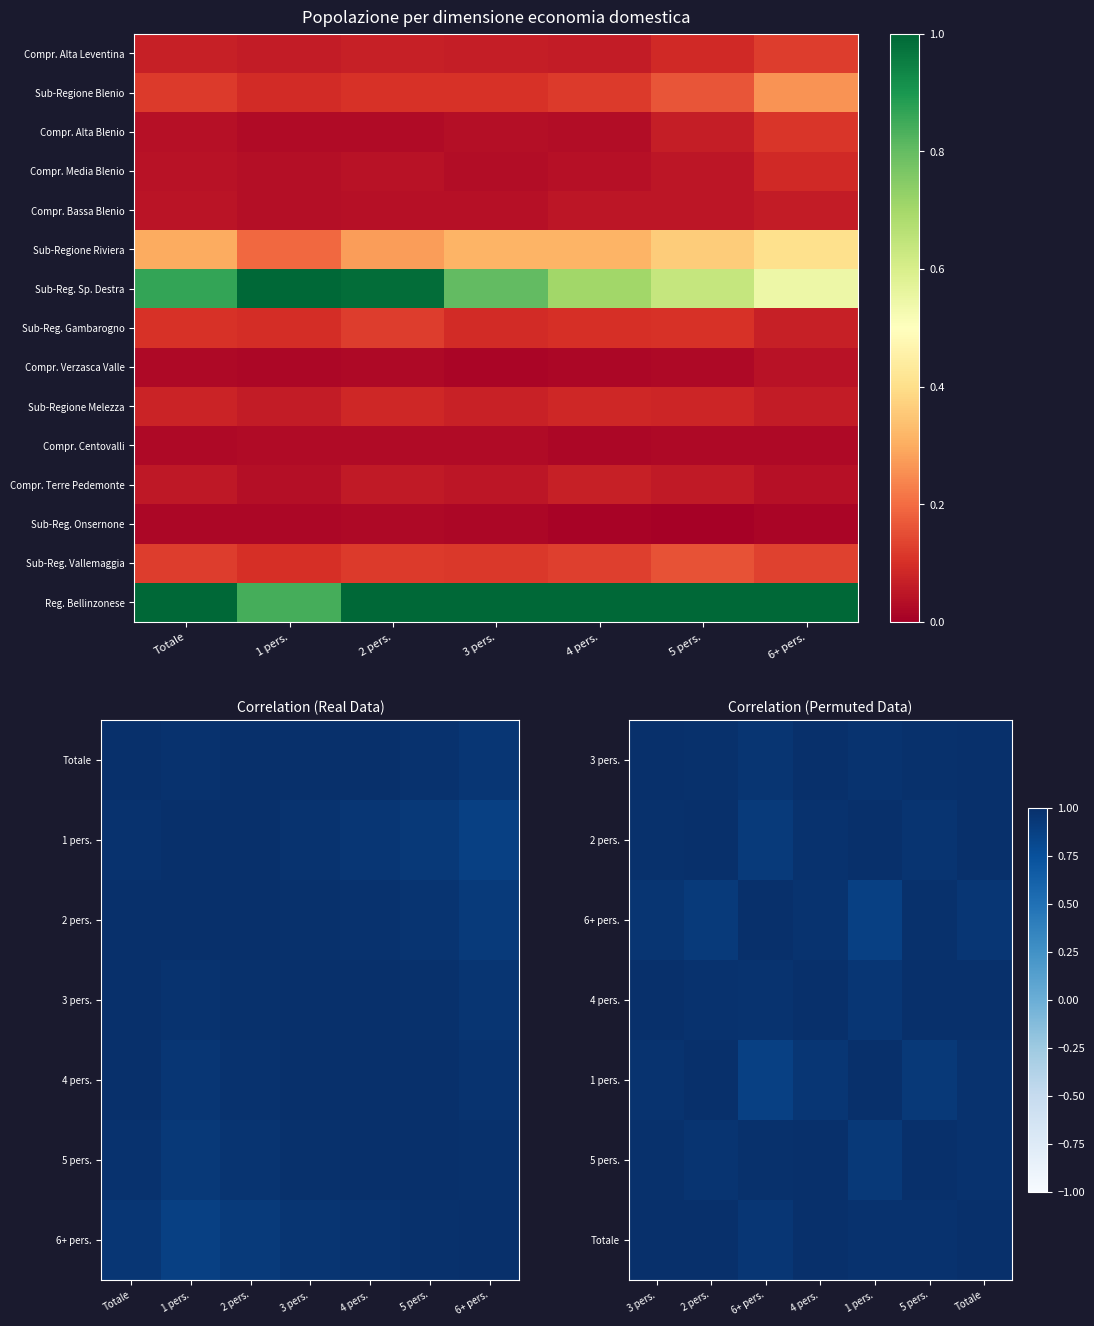

Is the value of Compr. Verzasca Valle at 6+ pers. greater than the value of Sub-Reg. Onsernone at 3 pers.?

Yes